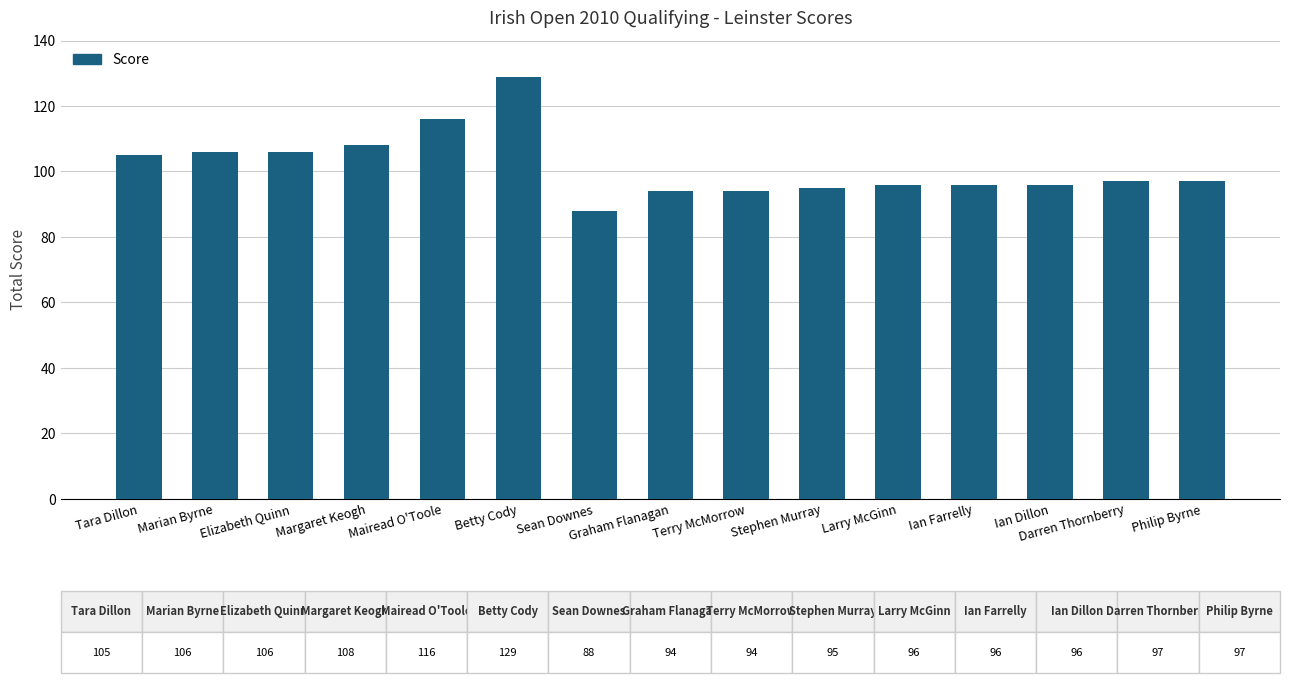

Which category has the highest value across all series?

Betty Cody